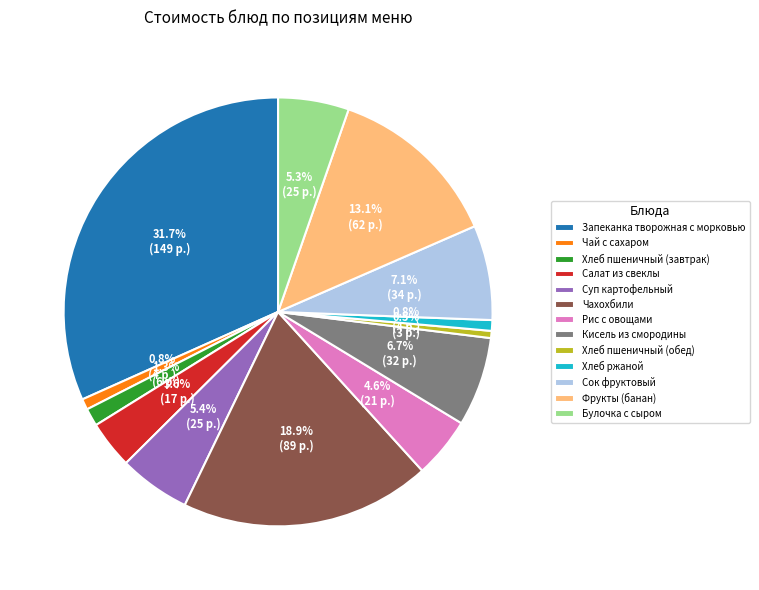

What is the ratio of the value at Хлеб пшеничный (завтрак) to the value at Хлеб ржаной?

1.7